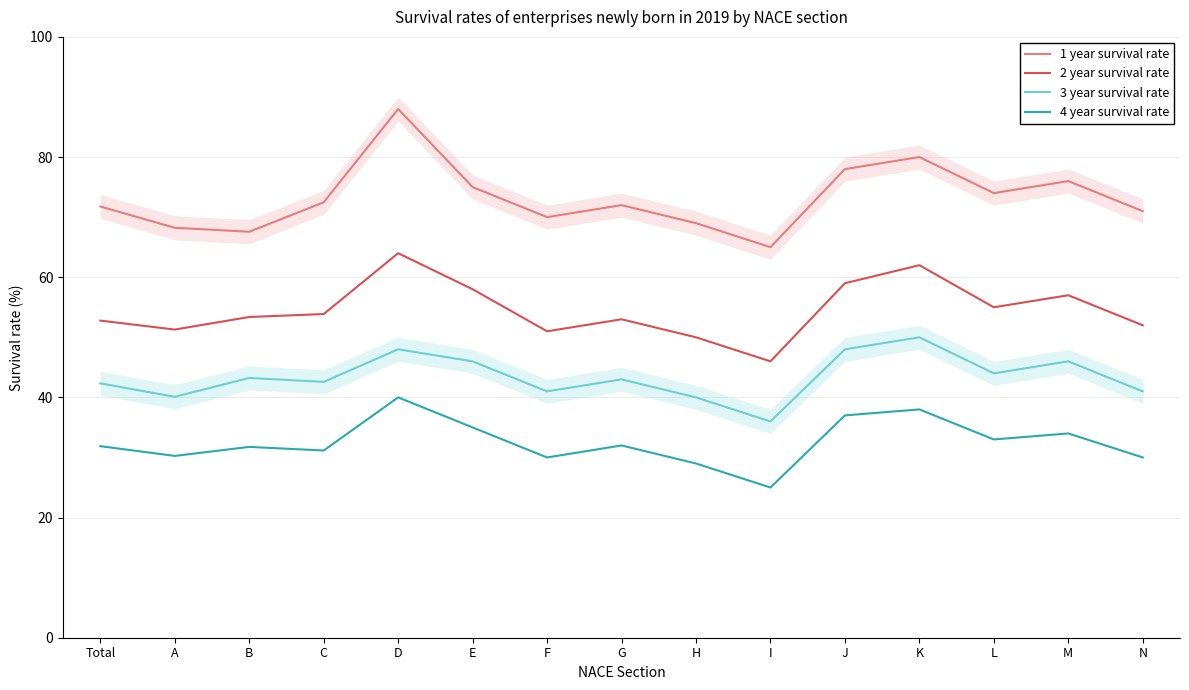

What is the highest value of the 2 year survival rate series?

64.0